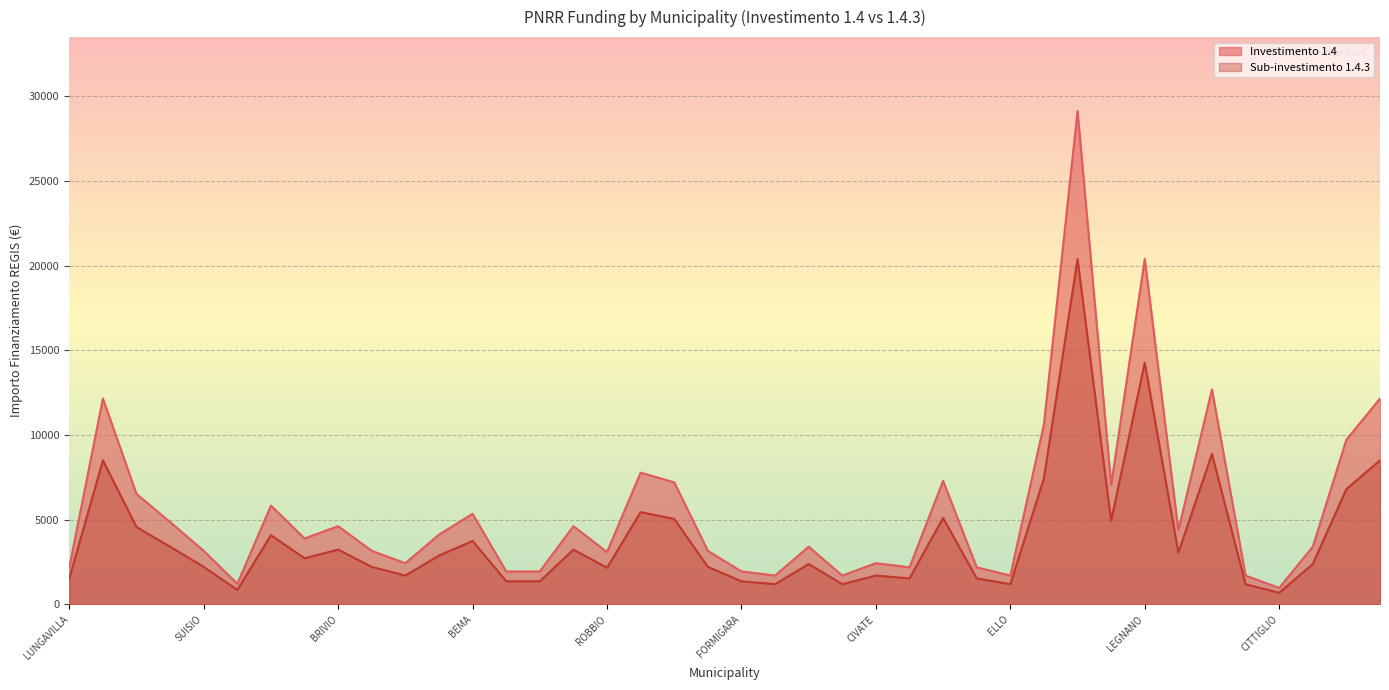

How many lines are shown in the chart?

2